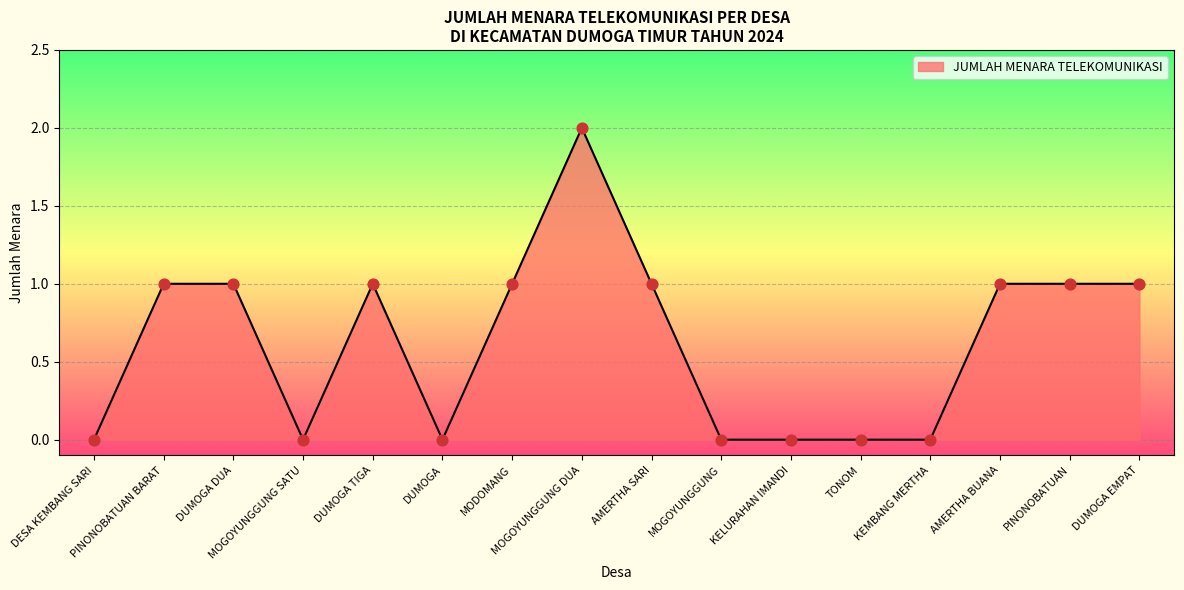

What is the change in value from PINONOBATUAN BARAT to KEMBANG MERTHA?

-1